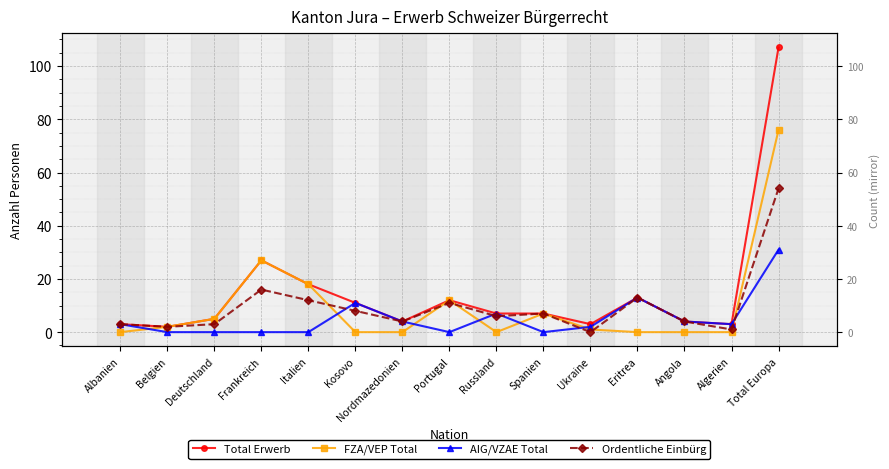

True or false: Ordentliche Einbürg and AIG/VZAE Total cross at least once.

True